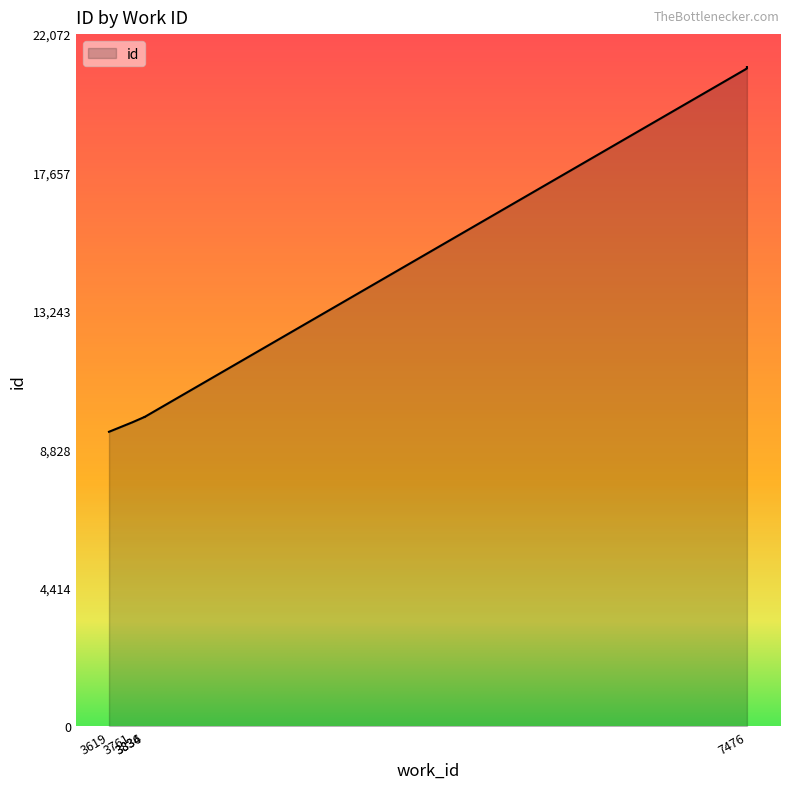

Rank the categories by value from lowest to highest.

3619, 3761, 3834, 3834, 3836, 7476, 7476, 7476, 7476